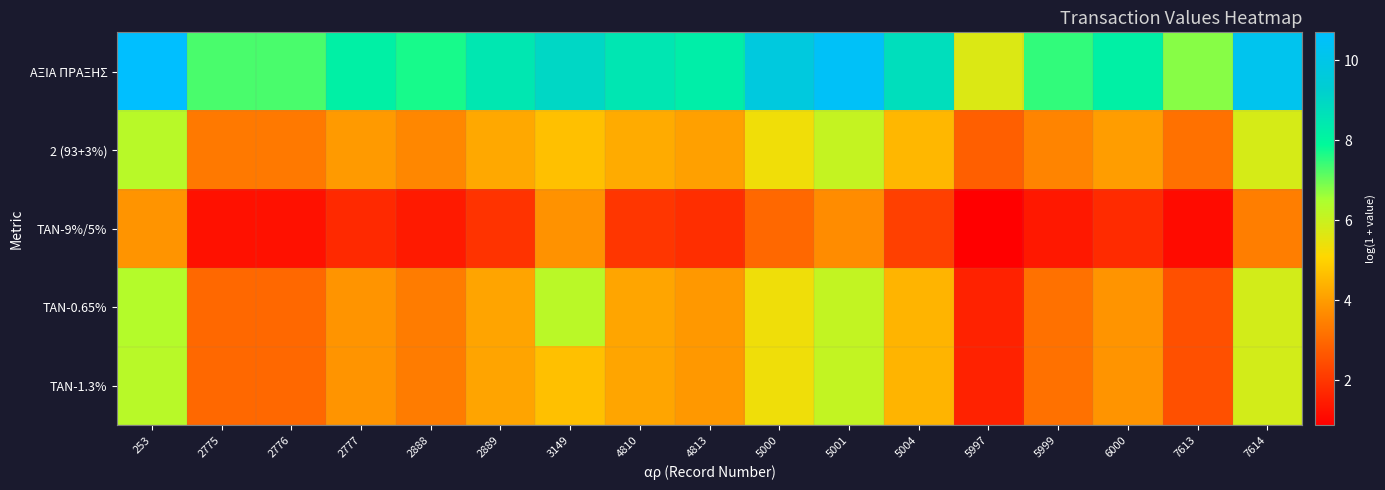

Between 2776 and 4813, which series saw the biggest shift?

ΑΞΙΑ ΠΡΑΞΗΣ